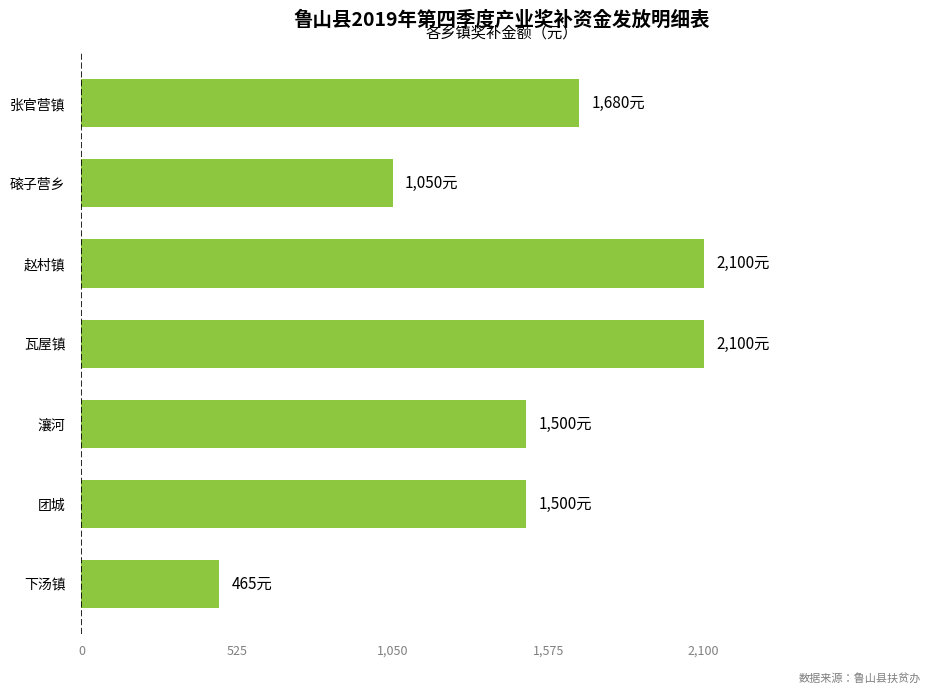

What is the difference between the second highest and minimum values?

1635